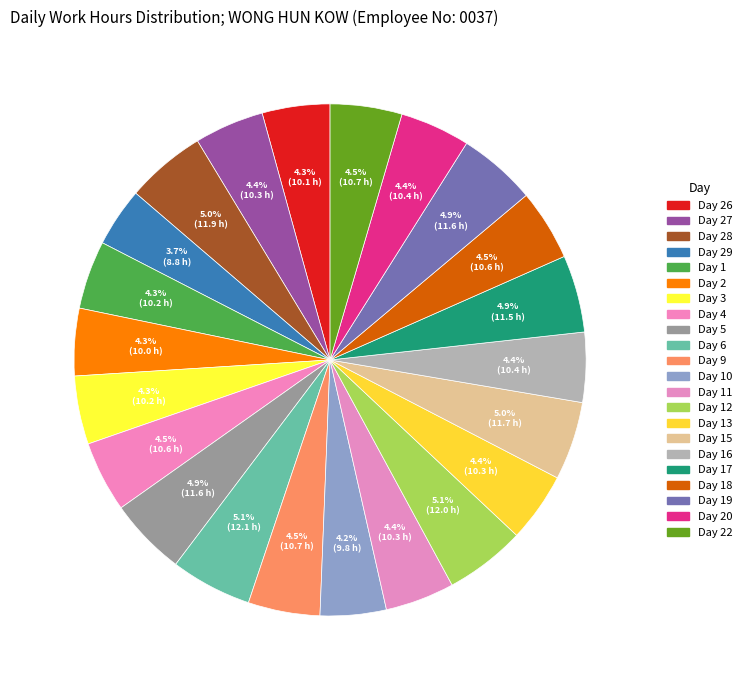

Rank the categories by value from lowest to highest.

Day 29, Day 10, Day 2, Day 26, Day 1, Day 3, Day 11, Day 27, Day 13, Day 16, Day 20, Day 4, Day 18, Day 22, Day 9, Day 17, Day 5, Day 19, Day 15, Day 28, Day 12, Day 6